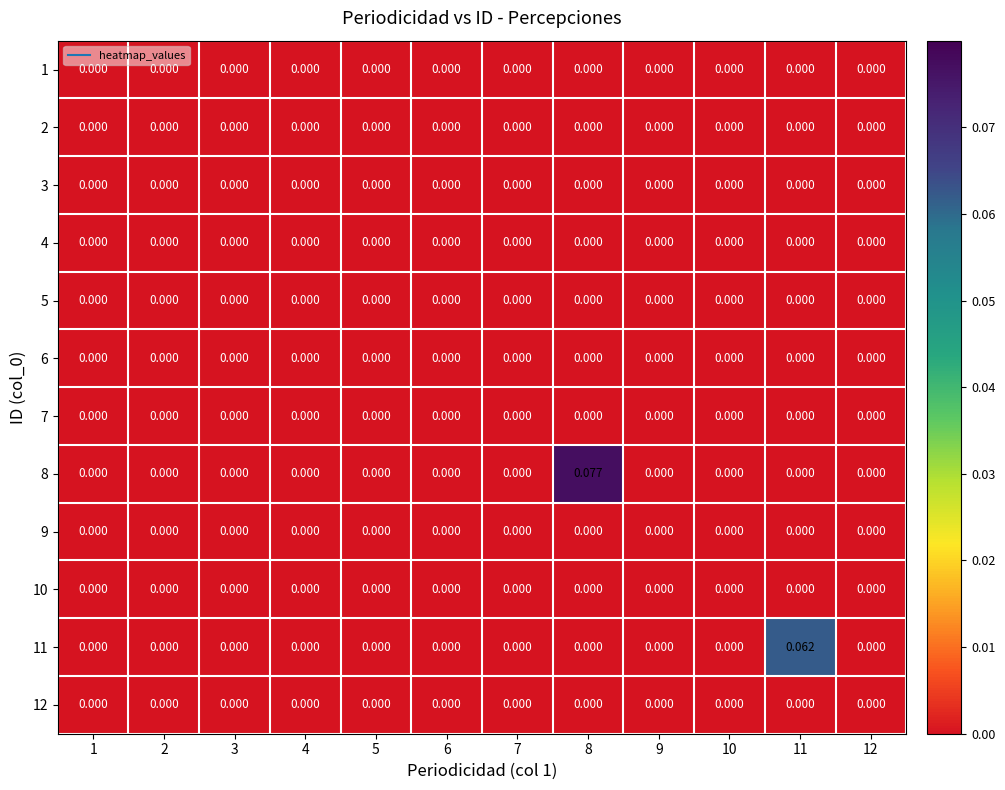

Reading right to left, list all the values displayed in this chart.

1: 12=0.0	11=0.0	10=0.0	9=0.0	8=0.0	7=0.0	6=0.0	5=0.0	4=0.0	3=0.0	2=0.0	1=0.0
2: 12=0.0	11=0.0	10=0.0	9=0.0	8=0.0	7=0.0	6=0.0	5=0.0	4=0.0	3=0.0	2=0.0	1=0.0
3: 12=0.0	11=0.0	10=0.0	9=0.0	8=0.0	7=0.0	6=0.0	5=0.0	4=0.0	3=0.0	2=0.0	1=0.0
4: 12=0.0	11=0.0	10=0.0	9=0.0	8=0.0	7=0.0	6=0.0	5=0.0	4=0.0	3=0.0	2=0.0	1=0.0
5: 12=0.0	11=0.0	10=0.0	9=0.0	8=0.0	7=0.0	6=0.0	5=0.0	4=0.0	3=0.0	2=0.0	1=0.0
6: 12=0.0	11=0.0	10=0.0	9=0.0	8=0.0	7=0.0	6=0.0	5=0.0	4=0.0	3=0.0	2=0.0	1=0.0
7: 12=0.0	11=0.0	10=0.0	9=0.0	8=0.0	7=0.0	6=0.0	5=0.0	4=0.0	3=0.0	2=0.0	1=0.0
8: 12=0.0	11=0.0	10=0.0	9=0.0	8=0.1	7=0.0	6=0.0	5=0.0	4=0.0	3=0.0	2=0.0	1=0.0
9: 12=0.0	11=0.0	10=0.0	9=0.0	8=0.0	7=0.0	6=0.0	5=0.0	4=0.0	3=0.0	2=0.0	1=0.0
10: 12=0.0	11=0.0	10=0.0	9=0.0	8=0.0	7=0.0	6=0.0	5=0.0	4=0.0	3=0.0	2=0.0	1=0.0
11: 12=0.0	11=0.1	10=0.0	9=0.0	8=0.0	7=0.0	6=0.0	5=0.0	4=0.0	3=0.0	2=0.0	1=0.0
12: 12=0.0	11=0.0	10=0.0	9=0.0	8=0.0	7=0.0	6=0.0	5=0.0	4=0.0	3=0.0	2=0.0	1=0.0